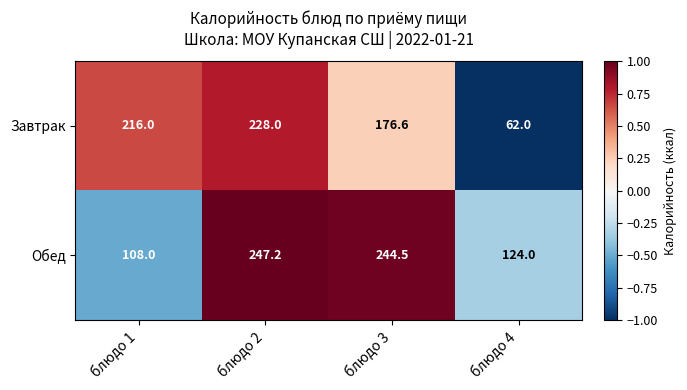

Where is Завтрак nearest to the value 145?

блюдо 3